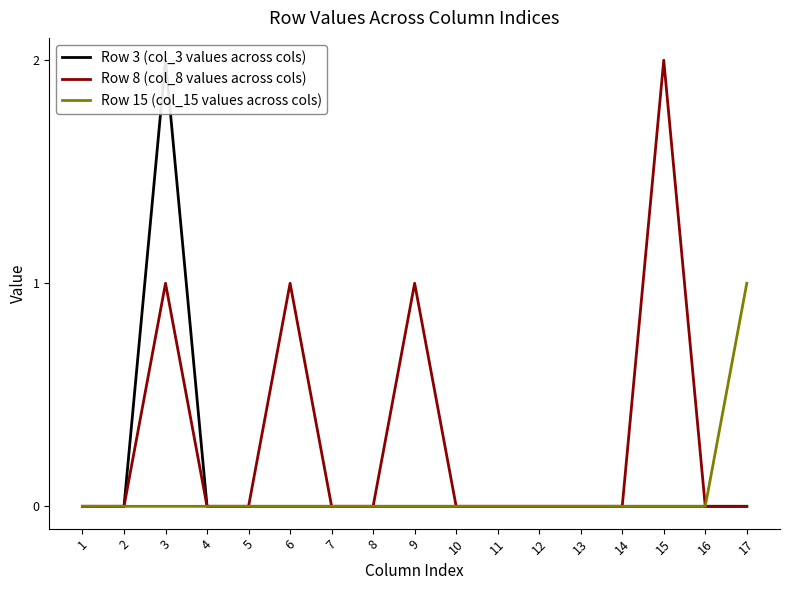

Reading right to left, what are all the values shown in this chart?

Row 3 (col_3 values across cols): 17=0	16=0	15=0	14=0	13=0	12=0	11=0	10=0	9=0	8=0	7=0	6=0	5=0	4=0	3=2	2=0	1=0
Row 8 (col_8 values across cols): 17=0	16=0	15=2	14=0	13=0	12=0	11=0	10=0	9=1	8=0	7=0	6=1	5=0	4=0	3=1	2=0	1=0
Row 15 (col_15 values across cols): 17=1	16=0	15=0	14=0	13=0	12=0	11=0	10=0	9=0	8=0	7=0	6=0	5=0	4=0	3=0	2=0	1=0